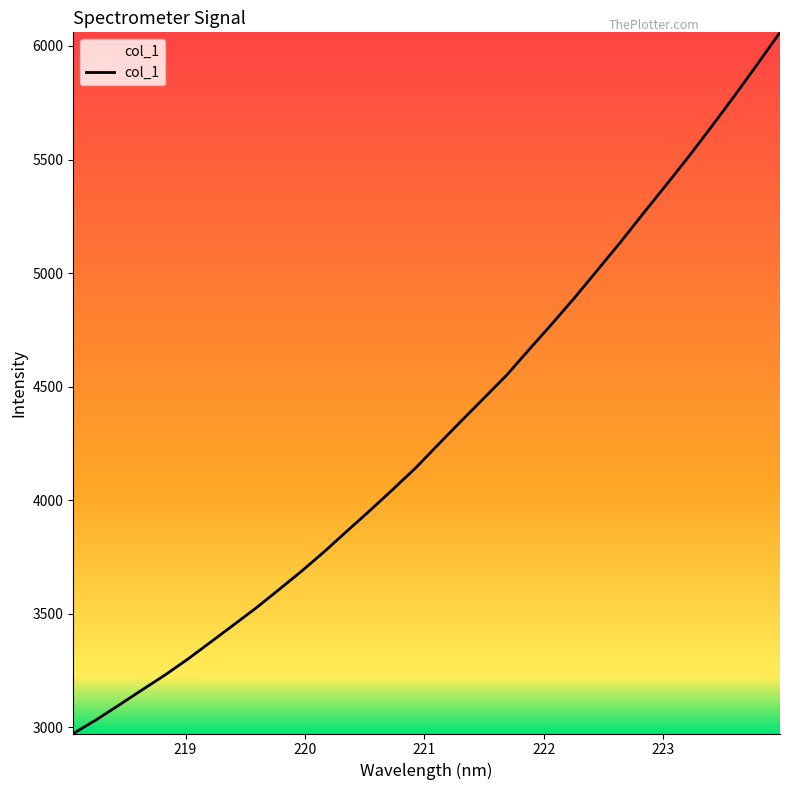

True or false: there are more than 2 points higher than both neighbors.

False